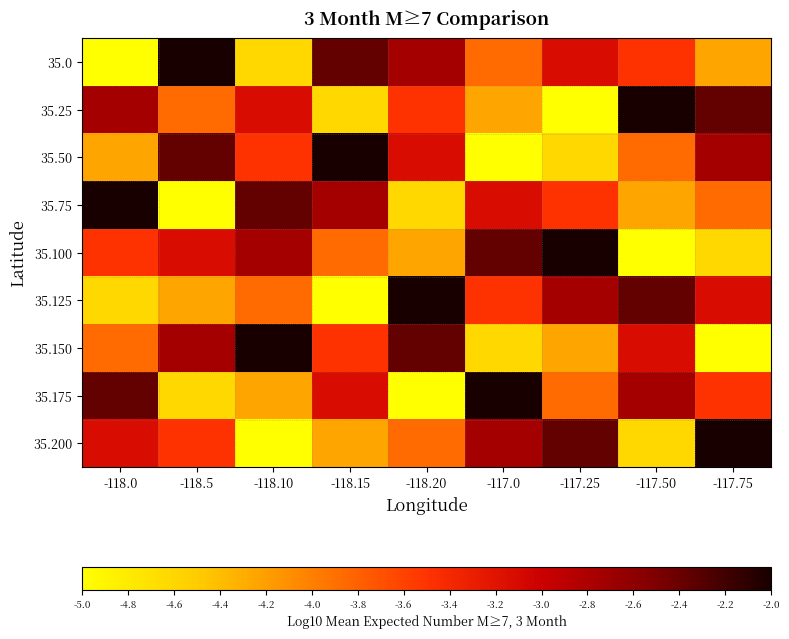

Reading right to left, what are all the values shown in this chart?

35.0: -117.75=-4.2	-117.50=-3.5	-117.25=-3.1	-117.0=-3.9	-118.20=-2.8	-118.15=-2.4	-118.10=-4.6	-118.5=-2.0	-118.0=-5.0
35.25: -117.75=-2.4	-117.50=-2.0	-117.25=-5.0	-117.0=-4.2	-118.20=-3.5	-118.15=-4.6	-118.10=-3.1	-118.5=-3.9	-118.0=-2.8
35.50: -117.75=-2.8	-117.50=-3.9	-117.25=-4.6	-117.0=-5.0	-118.20=-3.1	-118.15=-2.0	-118.10=-3.5	-118.5=-2.4	-118.0=-4.2
35.75: -117.75=-3.9	-117.50=-4.2	-117.25=-3.5	-117.0=-3.1	-118.20=-4.6	-118.15=-2.8	-118.10=-2.4	-118.5=-5.0	-118.0=-2.0
35.100: -117.75=-4.6	-117.50=-5.0	-117.25=-2.0	-117.0=-2.4	-118.20=-4.2	-118.15=-3.9	-118.10=-2.8	-118.5=-3.1	-118.0=-3.5
35.125: -117.75=-3.1	-117.50=-2.4	-117.25=-2.8	-117.0=-3.5	-118.20=-2.0	-118.15=-5.0	-118.10=-3.9	-118.5=-4.2	-118.0=-4.6
35.150: -117.75=-5.0	-117.50=-3.1	-117.25=-4.2	-117.0=-4.6	-118.20=-2.4	-118.15=-3.5	-118.10=-2.0	-118.5=-2.8	-118.0=-3.9
35.175: -117.75=-3.5	-117.50=-2.8	-117.25=-3.9	-117.0=-2.0	-118.20=-5.0	-118.15=-3.1	-118.10=-4.2	-118.5=-4.6	-118.0=-2.4
35.200: -117.75=-2.0	-117.50=-4.6	-117.25=-2.4	-117.0=-2.8	-118.20=-3.9	-118.15=-4.2	-118.10=-5.0	-118.5=-3.5	-118.0=-3.1